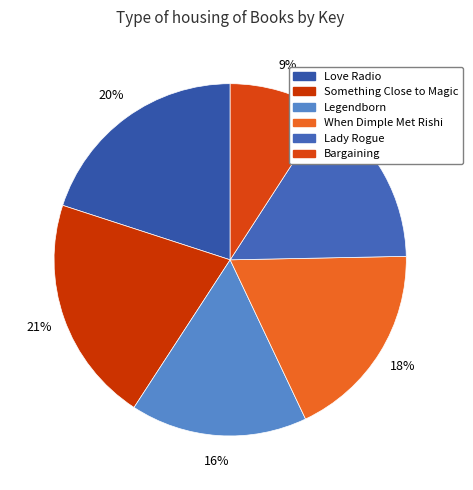

Does Legendborn represent more than half of the total?

No